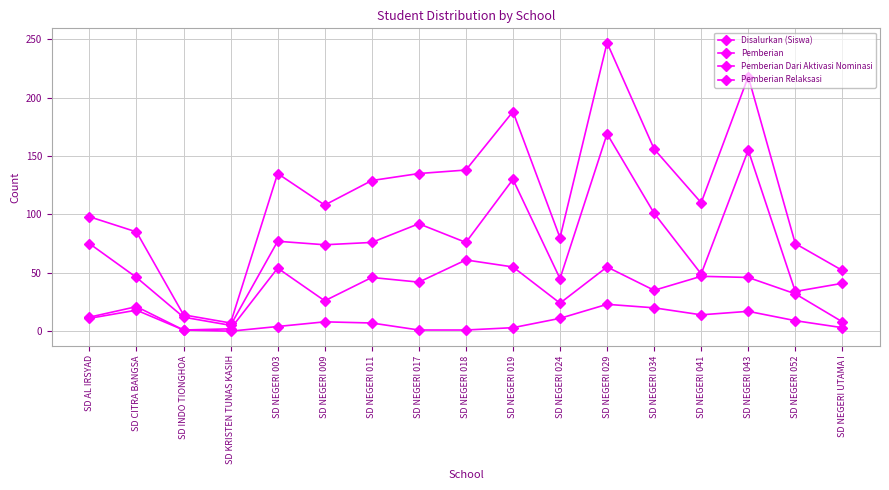

Where is the first local minimum for Pemberian Dari Aktivasi Nominasi?

SD KRISTEN TUNAS KASIH